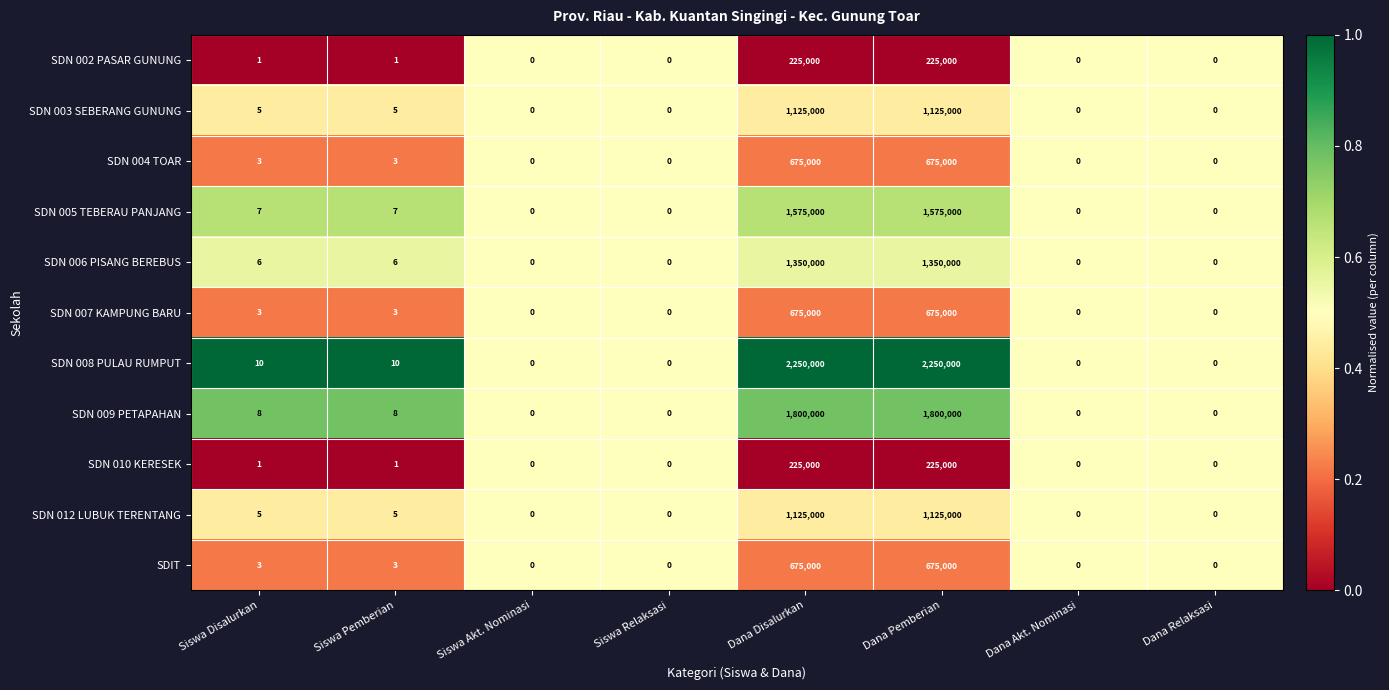

What is the maximum value shown in the chart?

2250000